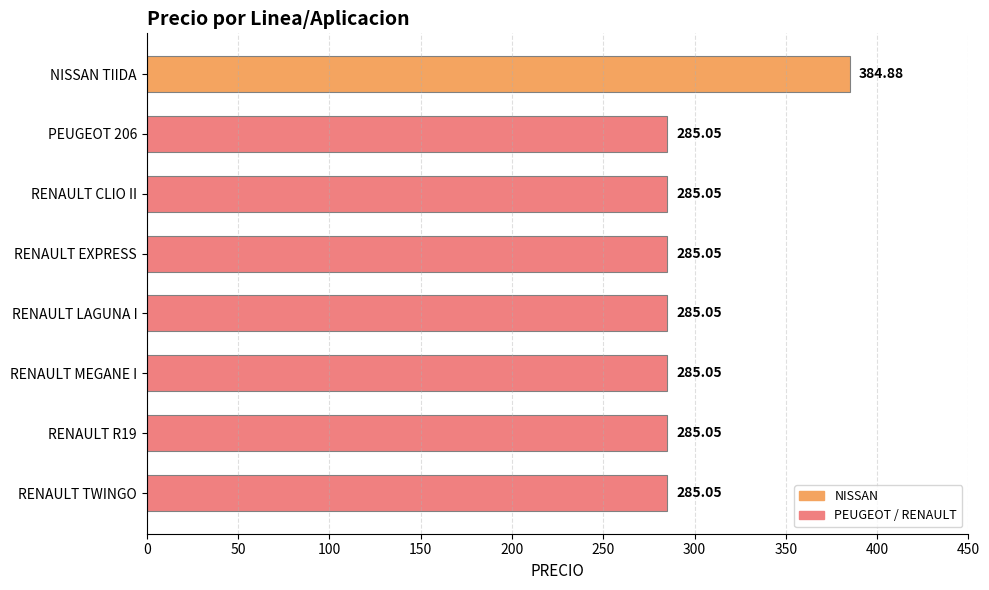

At which category does the chart reach its peak across all series?

NISSAN TIIDA